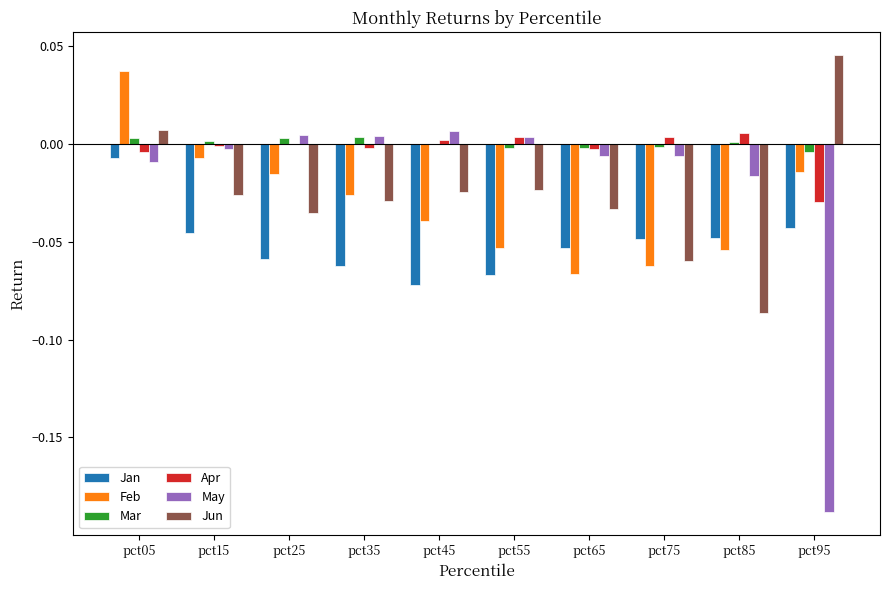

Are the bars horizontal?

No